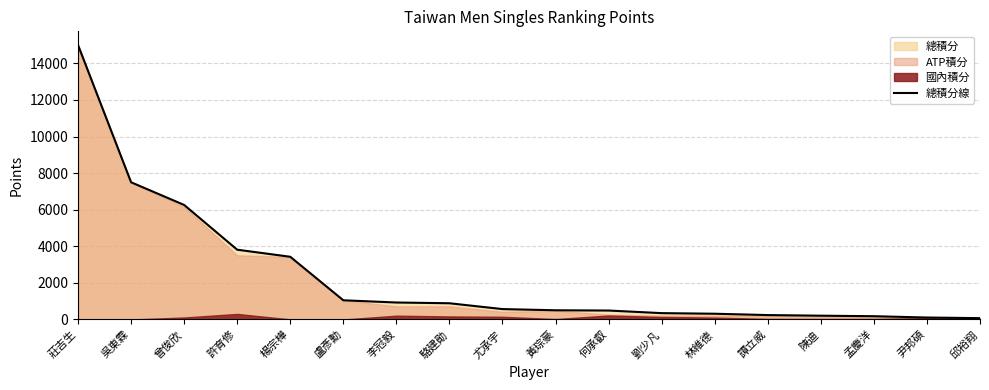

What is the smallest value displayed?

74